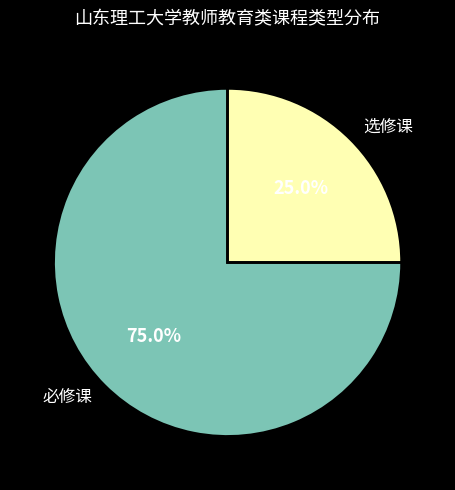

How much of the chart is everything except 必修课?

25.0%